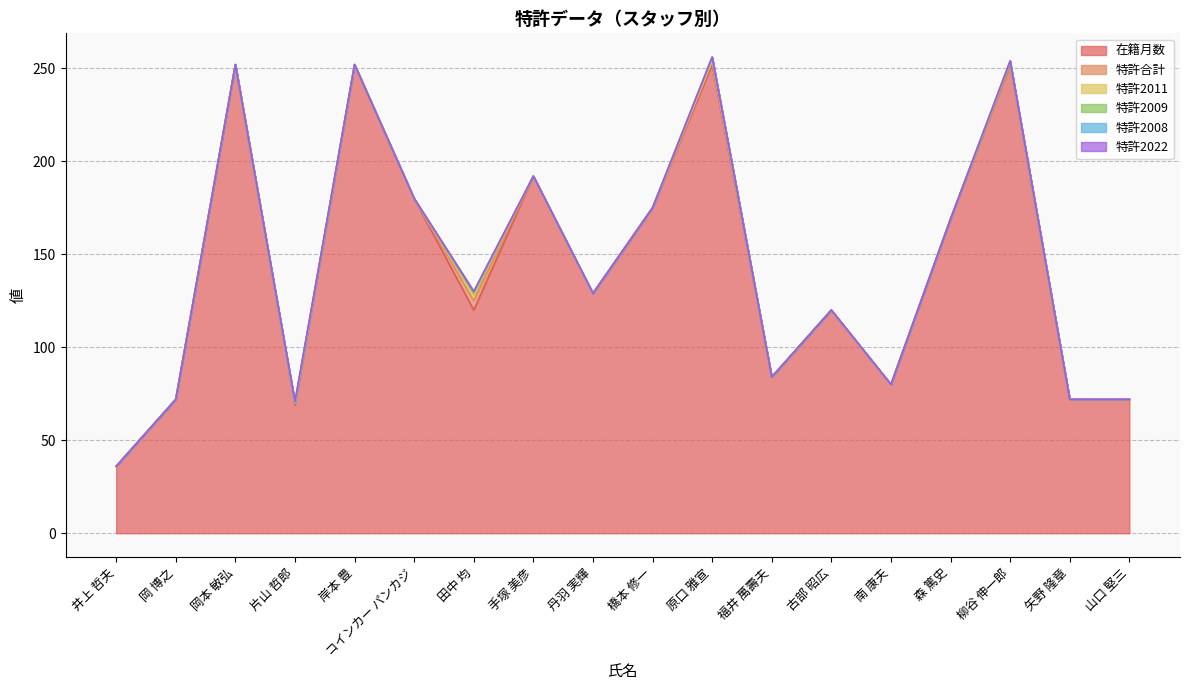

What is the difference between the highest and lowest values at 古部 昭広?

120